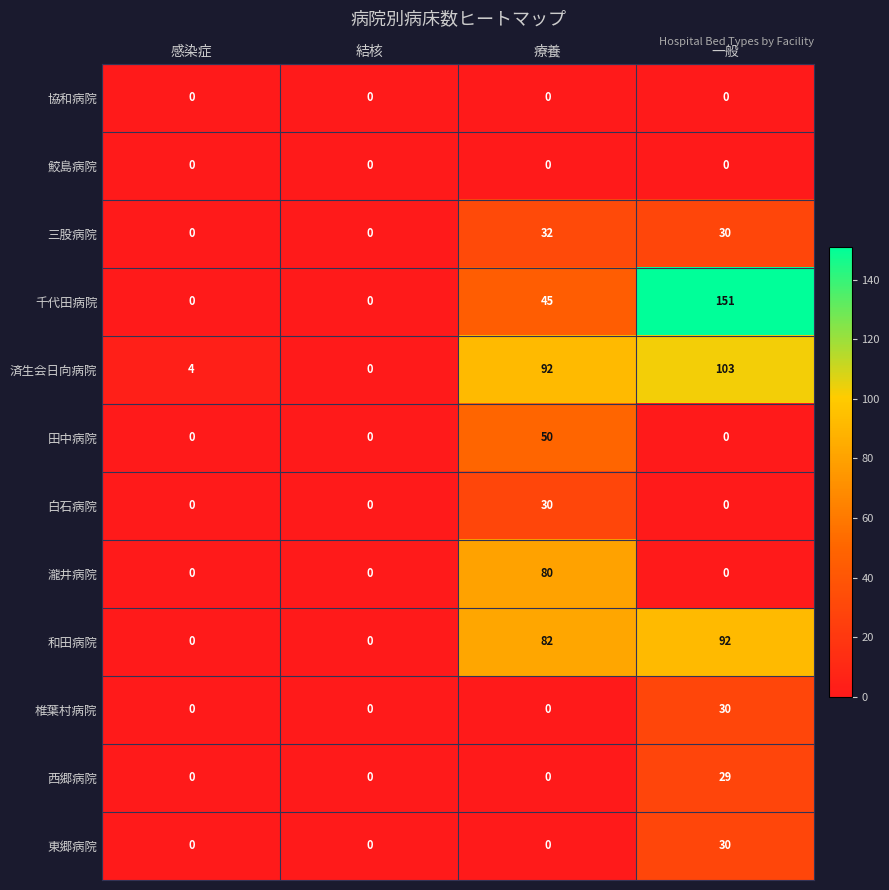

What is the greatest value displayed?

151